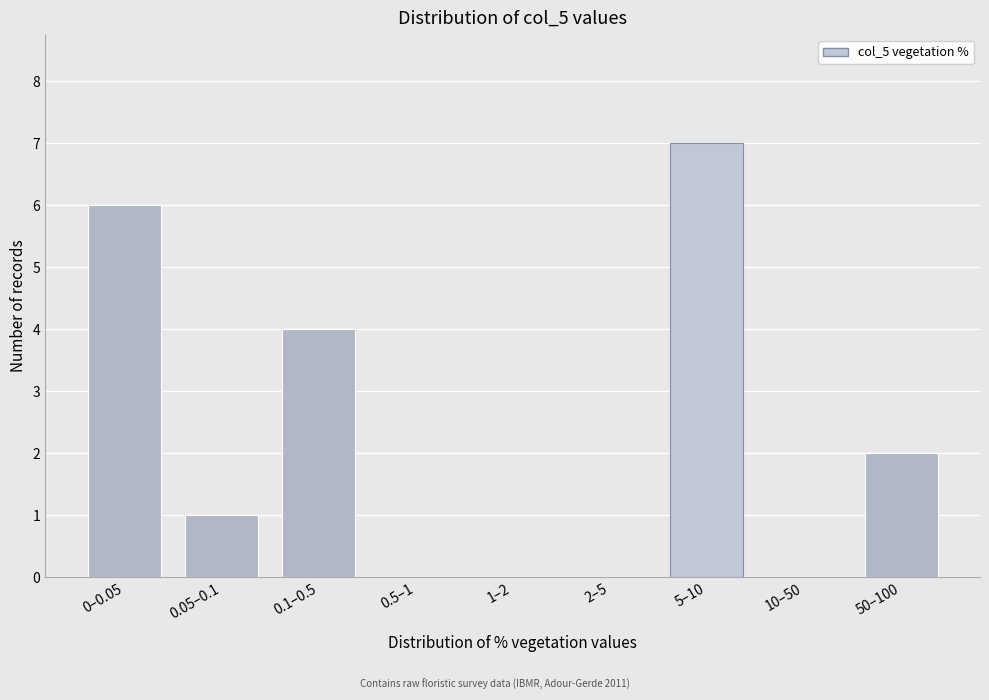

Reading left to right, list all the values displayed in this chart.

0–0.05=6	0.05–0.1=1	0.1–0.5=4	0.5–1=0	1–2=0	2–5=0	5–10=7	10–50=0	50–100=2